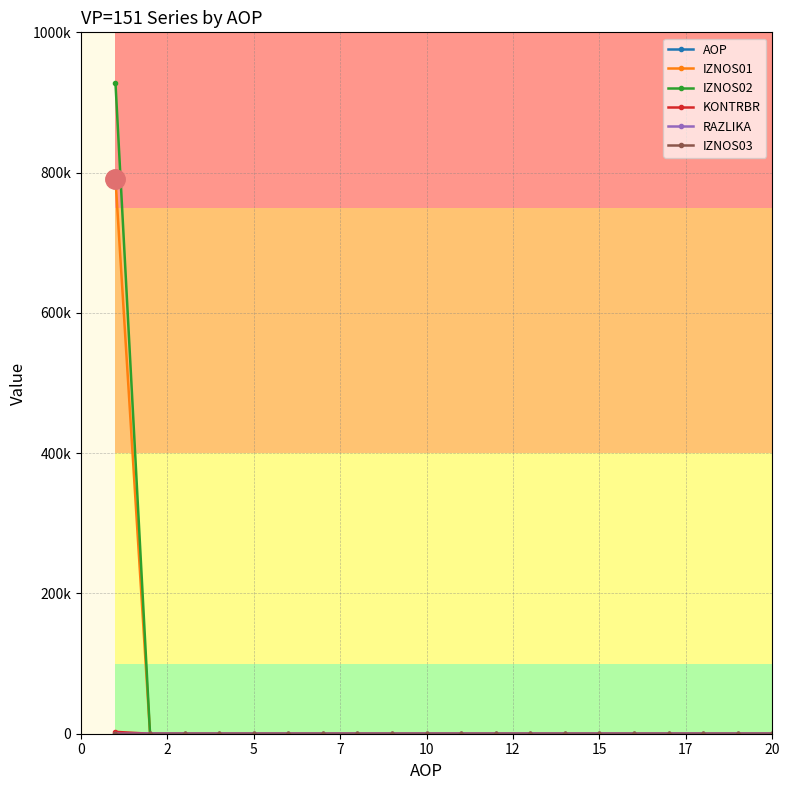

Does the chart have visible grid lines?

Yes